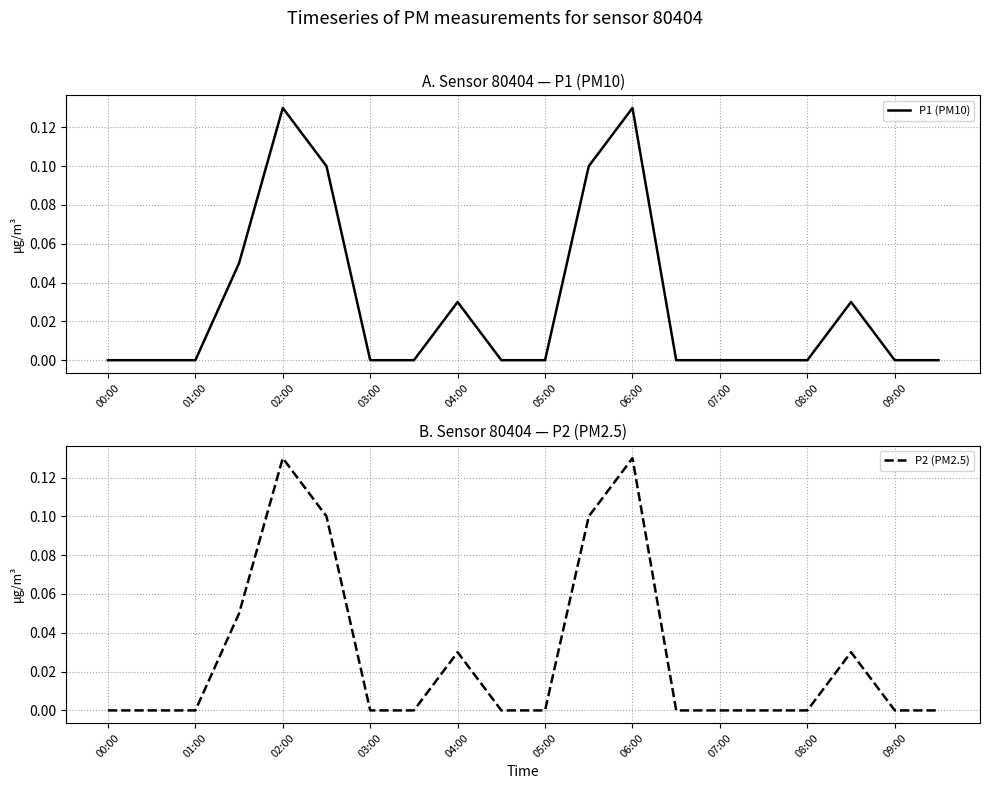

Reading right to left, what are all the values shown in this chart?

P1 (PM10): 0.0	0.0	0.0	0.0	0.0	0.0	0.0	0.1	0.1	0.0	0.0	0.0	0.0	0.0	0.1	0.1	0.1	0.0	0.0	0.0
P2 (PM2.5): 0.0	0.0	0.0	0.0	0.0	0.0	0.0	0.1	0.1	0.0	0.0	0.0	0.0	0.0	0.1	0.1	0.1	0.0	0.0	0.0